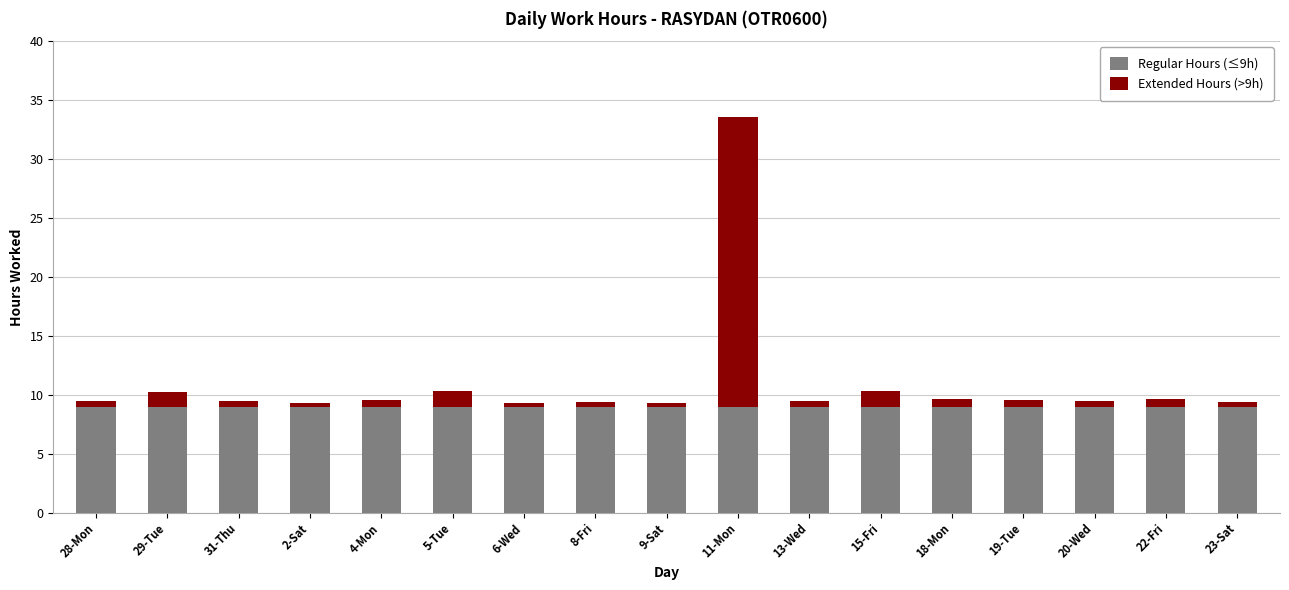

What is the value of the Regular Hours (≤9h) bar at the 9th from the left?

9.0